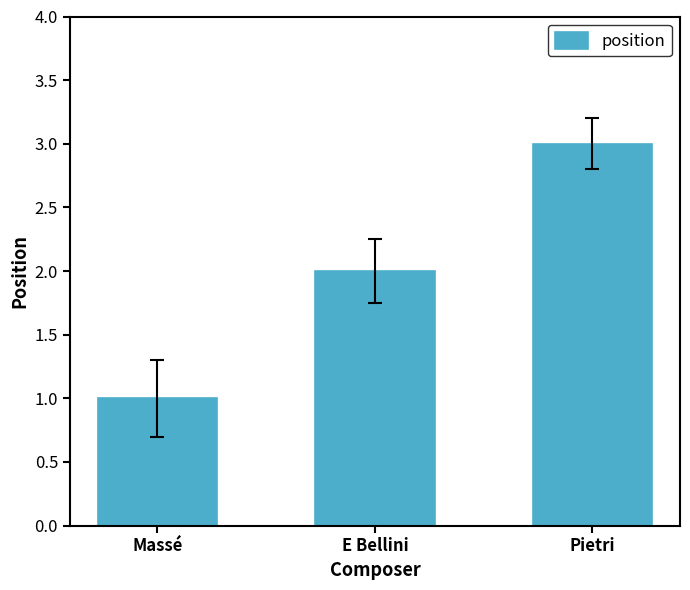

Which label corresponds to the largest value in the chart?

Pietri